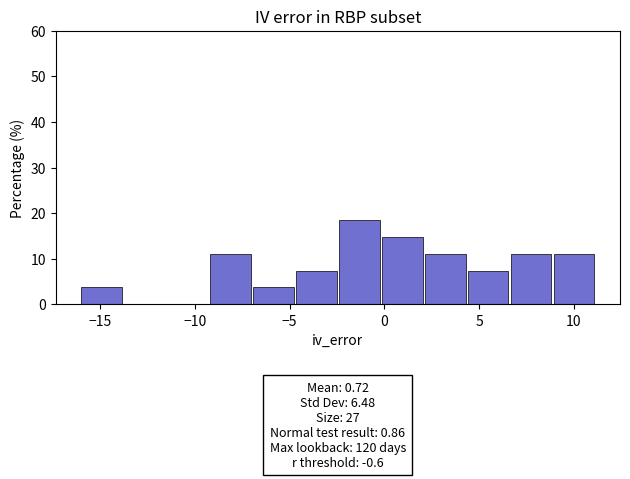

Over which range of the x-axis is the bar tallest?

-2.5 to 0.0